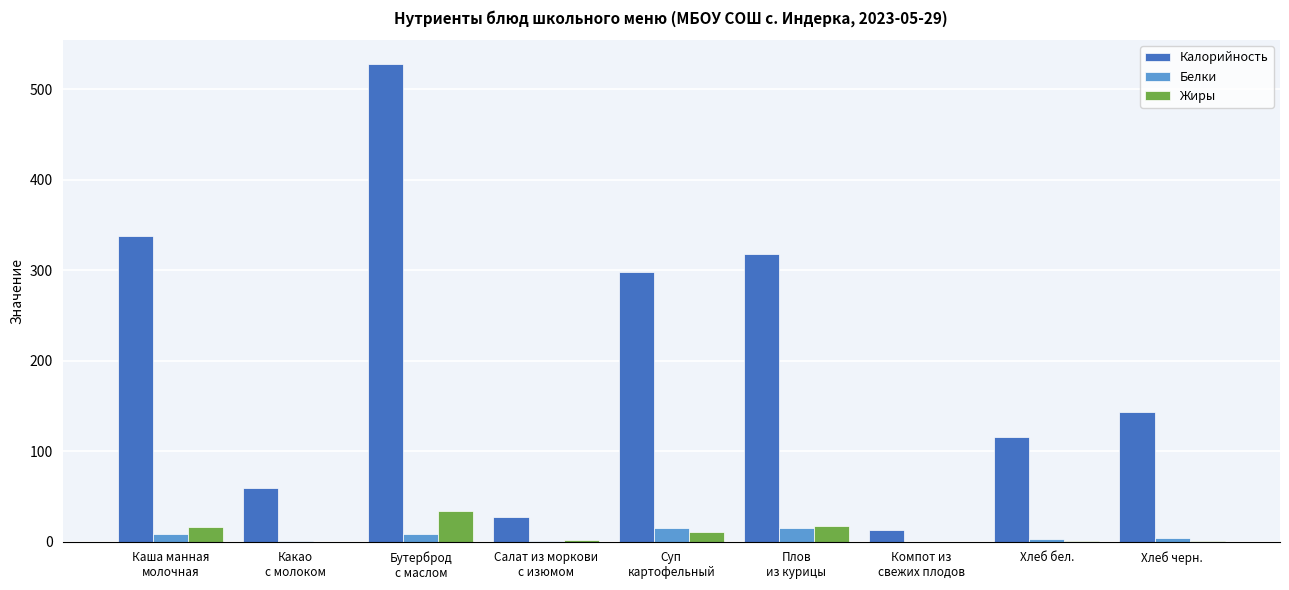

Which series has the widest spread of values?

Калорийность